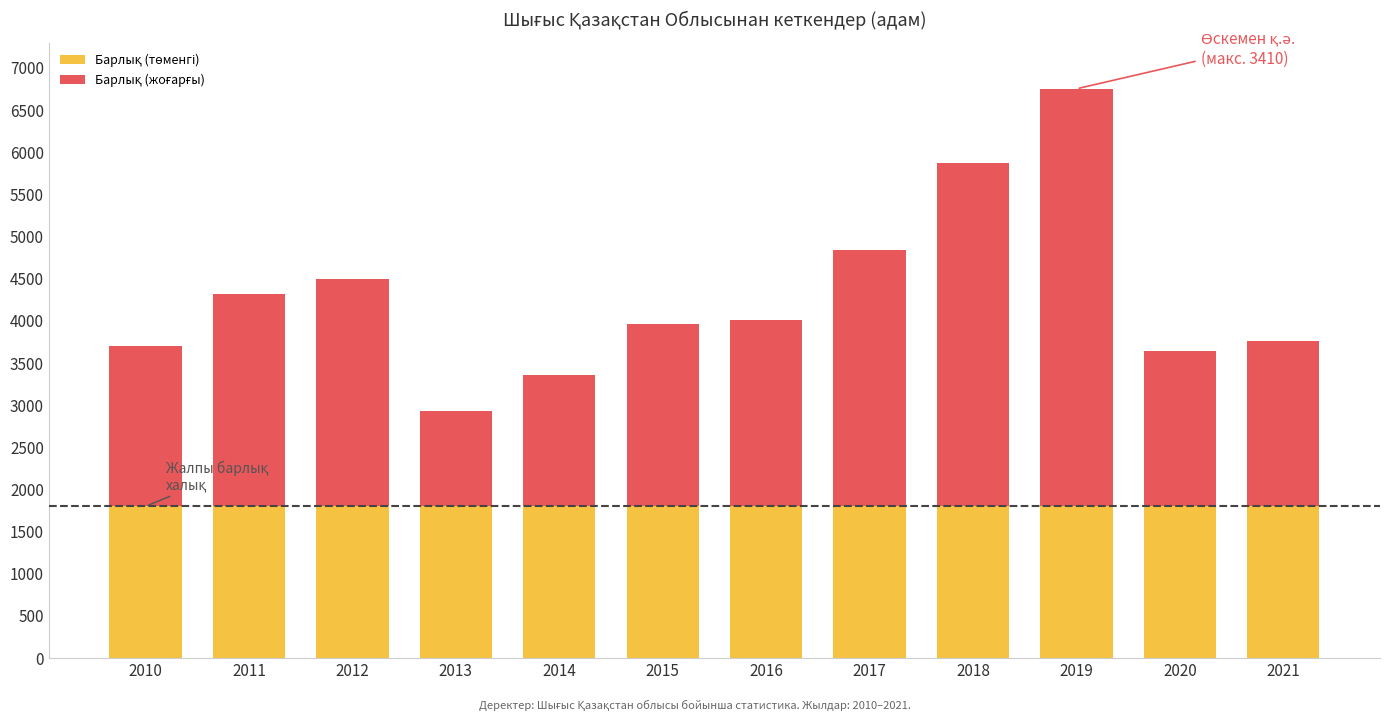

At which category is the sum across all series the highest?

2019